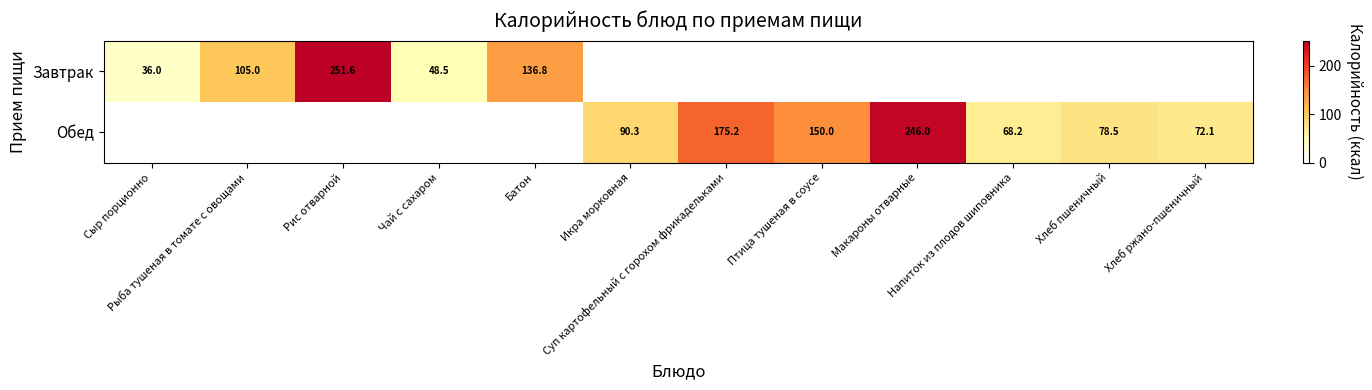

Rank the series by their maximum value, from lowest to highest.

Обед, Завтрак